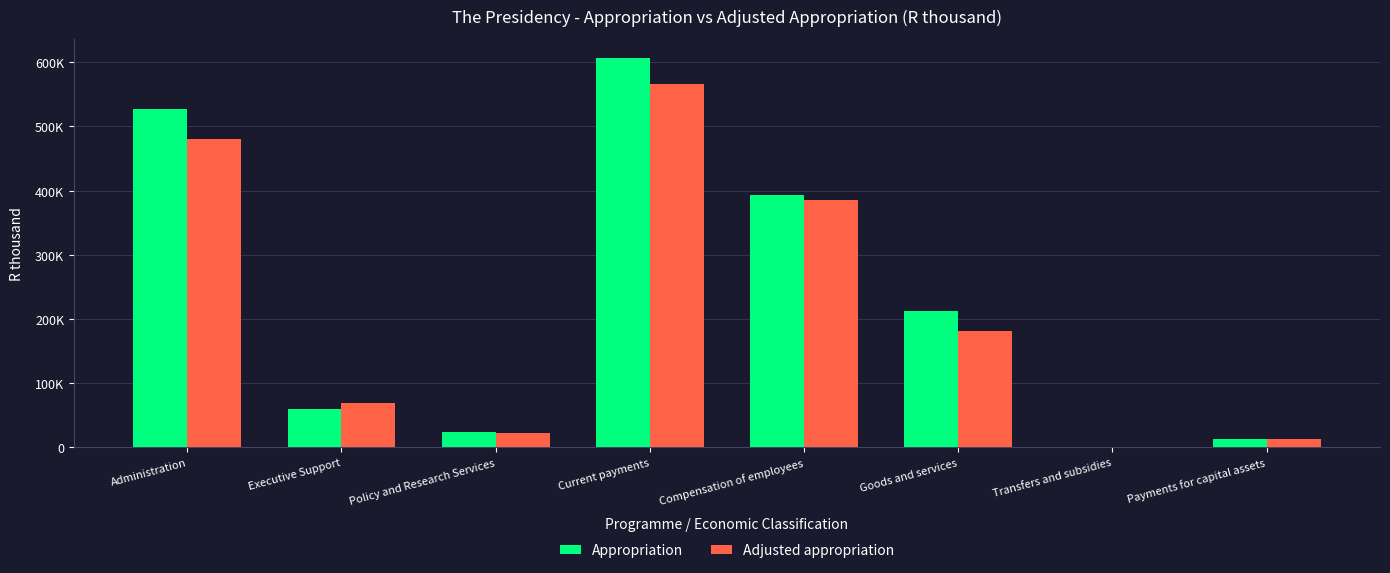

Are the bars horizontal?

No